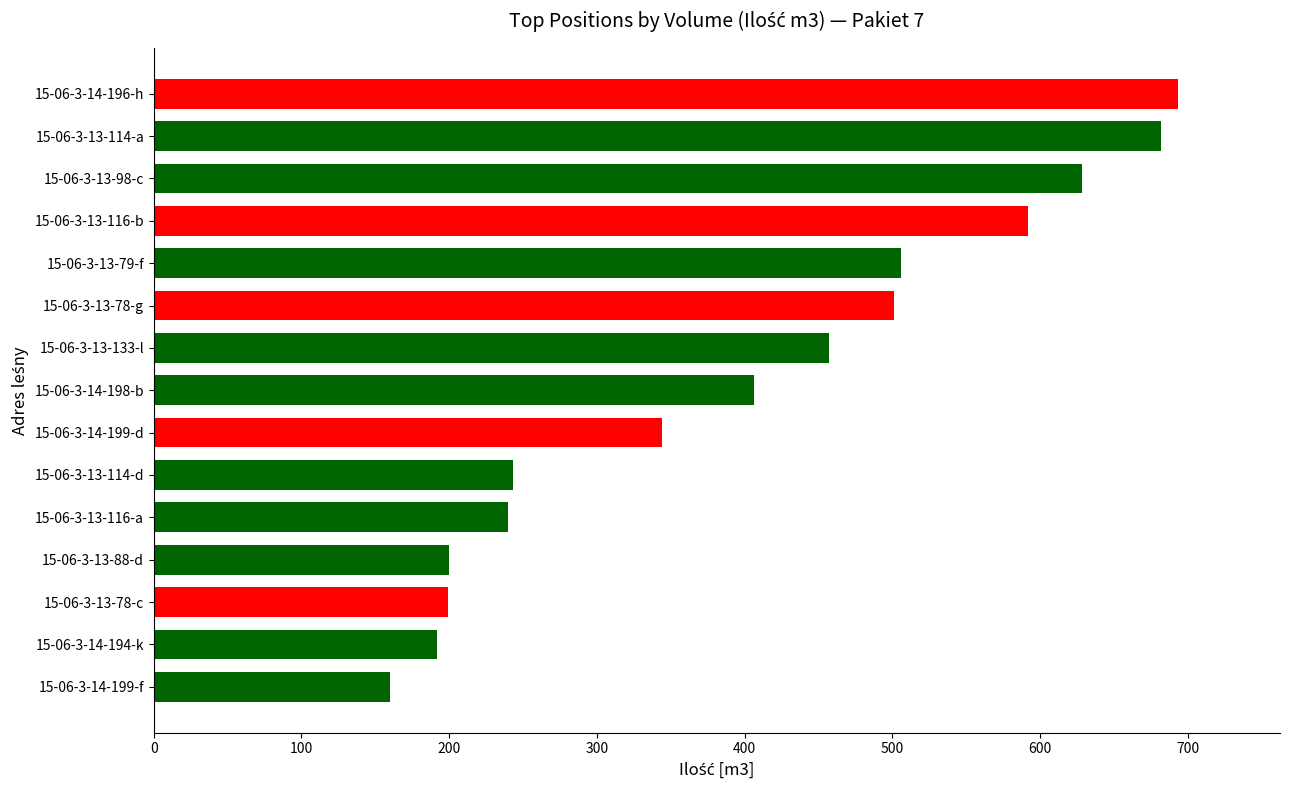

Is it true that the value at 15-06-3-13-88-d is 302?

False